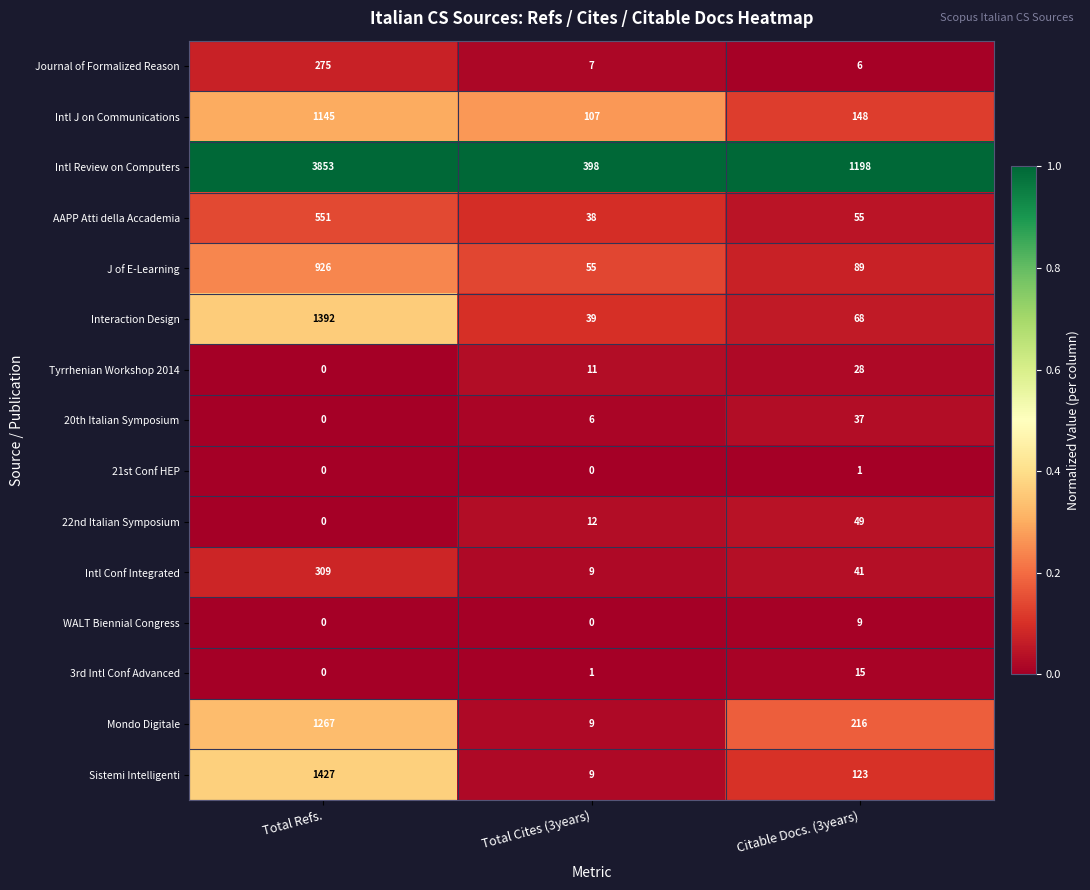

What is the difference between the J of E-Learning values at Total Cites (3years) and Total Refs.?

871